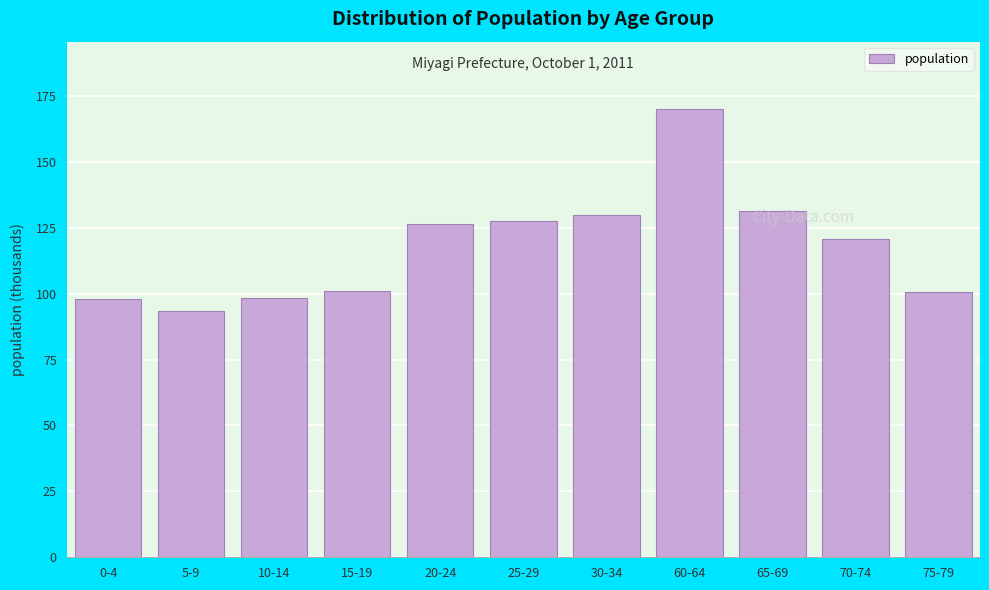

What is the difference between the maximum and minimum values?

76.8